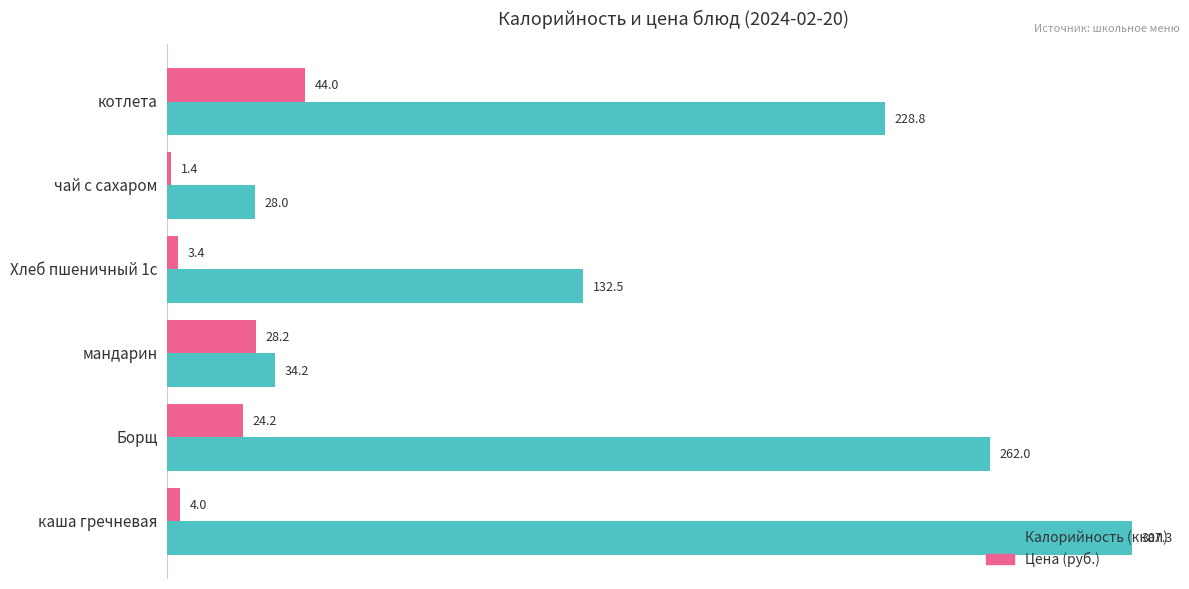

At which category is the sum across all series the highest?

каша гречневая